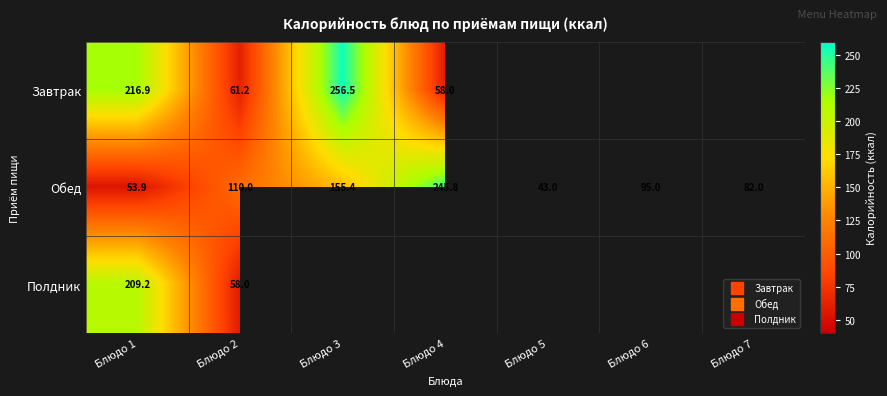

Which series has the largest total across all categories?

Обед